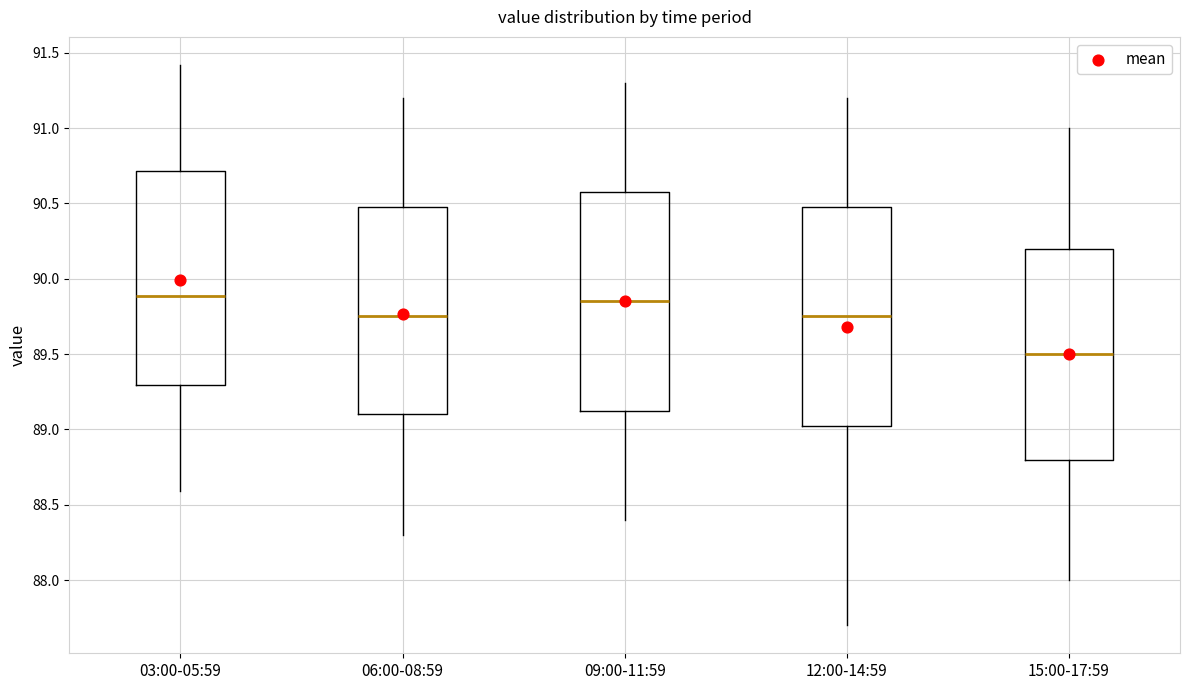

Reading left to right, read every box against the y-axis: the position of its median line, the range the box covers, and the ends of its whiskers. The values are not printed on the chart, so give them approximately, as read against the axis.

03:00-05:59: median 89.90, box 89.30 to 90.70, whiskers 88.60 to 91.40
06:00-08:59: median 89.75, box 89.10 to 90.50, whiskers 88.30 to 91.20
09:00-11:59: median 89.85, box 89.15 to 90.60, whiskers 88.40 to 91.30
12:00-14:59: median 89.75, box 89.05 to 90.50, whiskers 87.70 to 91.20
15:00-17:59: median 89.50, box 88.80 to 90.20, whiskers 88.00 to 91.00